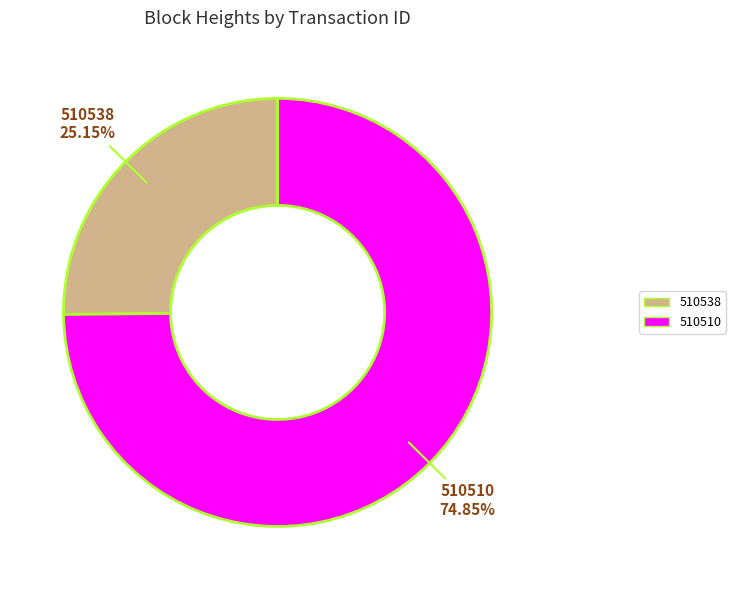

To the nearest percent, what percentage of the pie is 510538?

25%